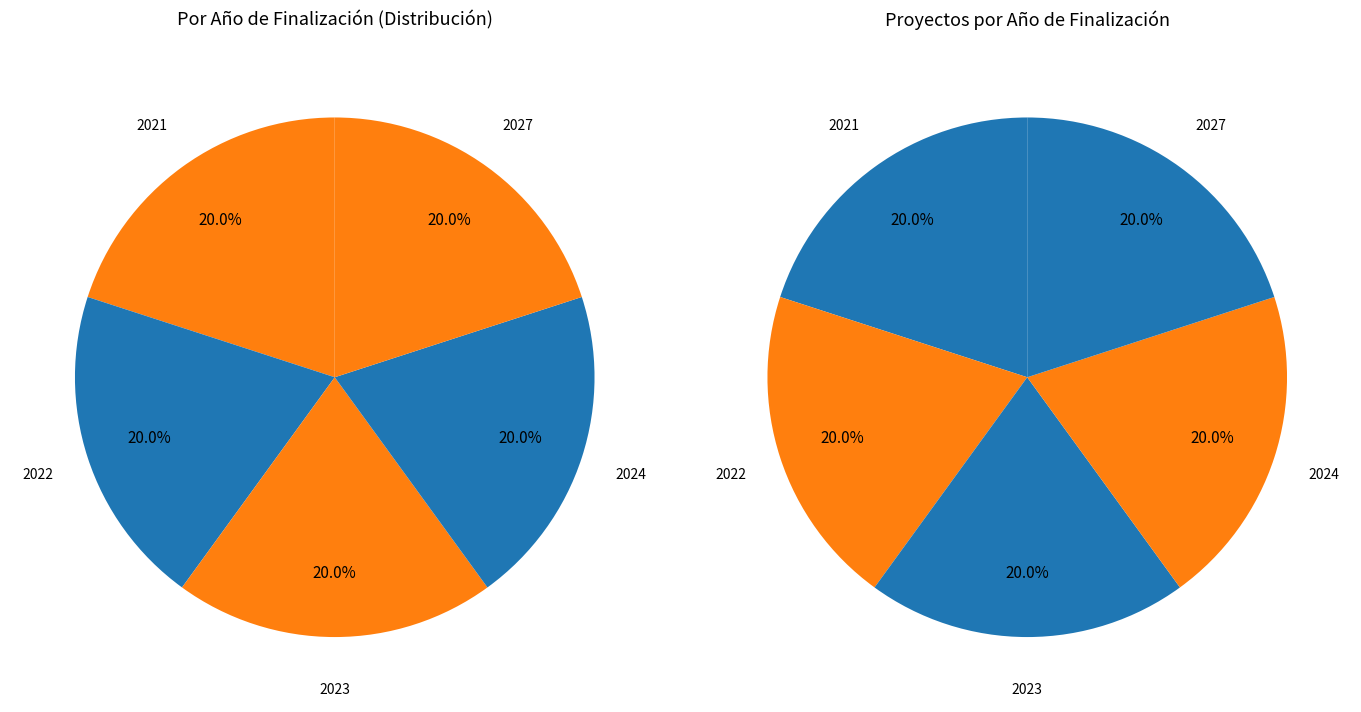

Does BioBarr account for over 50% of the chart?

No